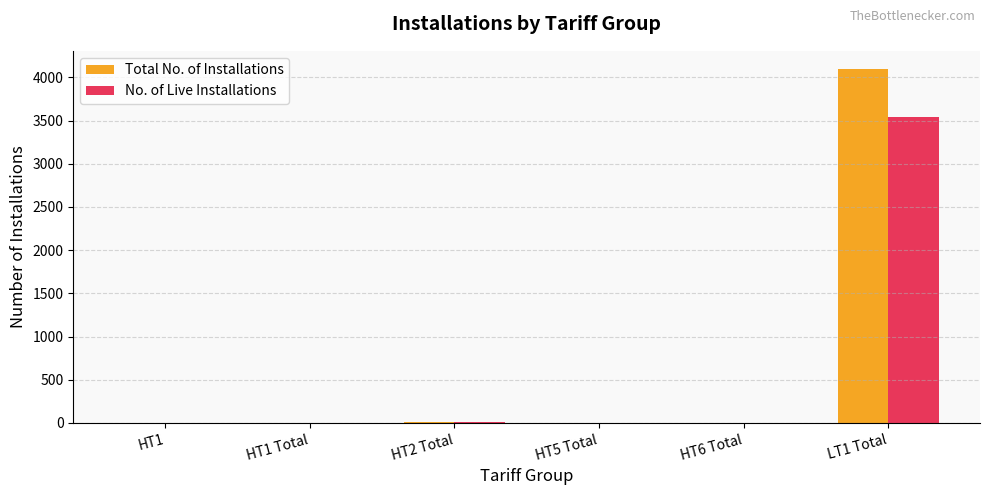

How many data points does each series have?

6